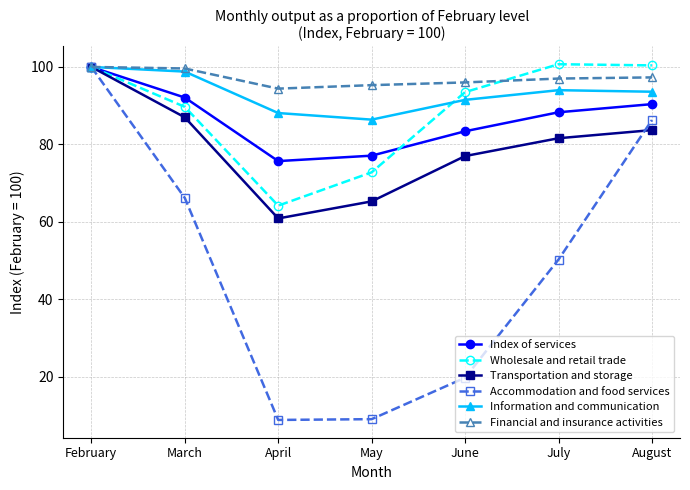

In Wholesale and retail trade, how many points are lower than both neighbors (excluding endpoints)?

1